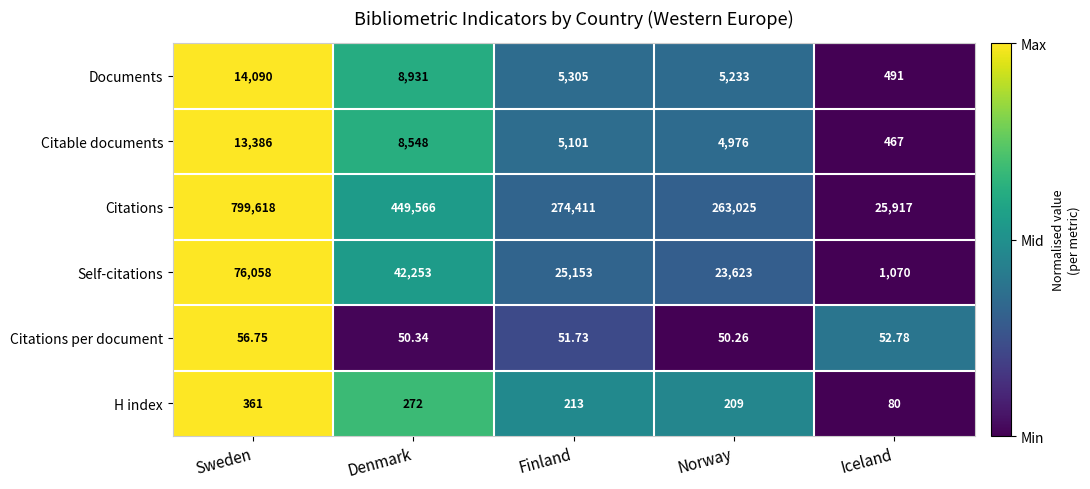

Which series has the largest total across all categories?

Citations